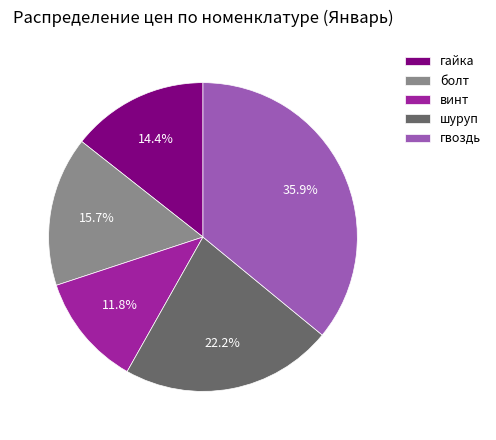

To the nearest percent, what is the combined percentage of шуруп and болт?

38%